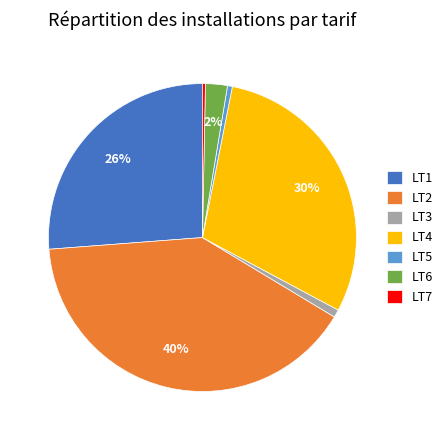

Between LT6 and LT2, which is larger?

LT2